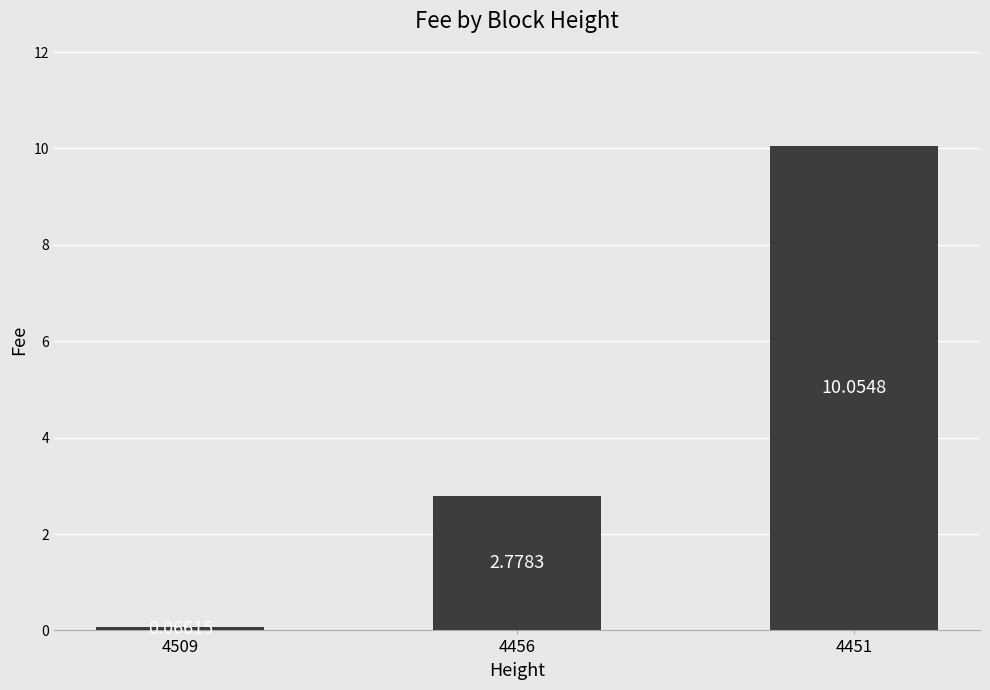

What is the change in value from 4509 to 4456?

+2.7